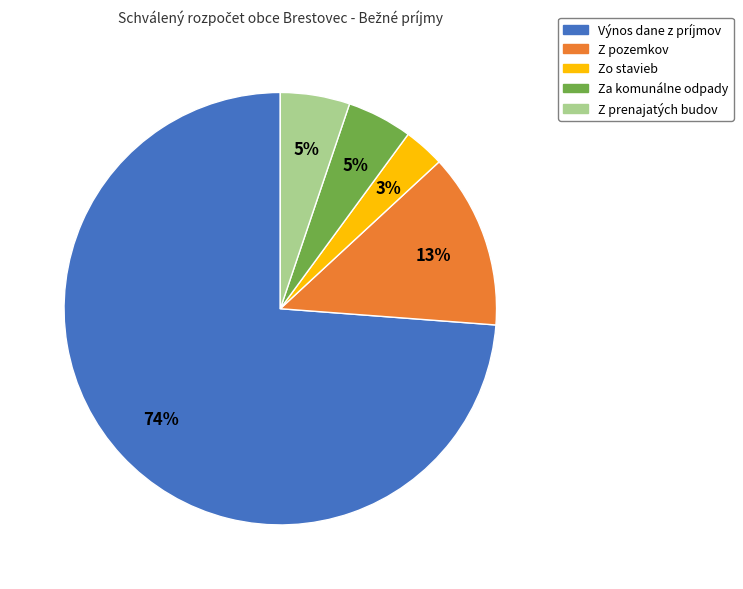

To the nearest percent, what portion does Z prenajatých budov represent?

5%